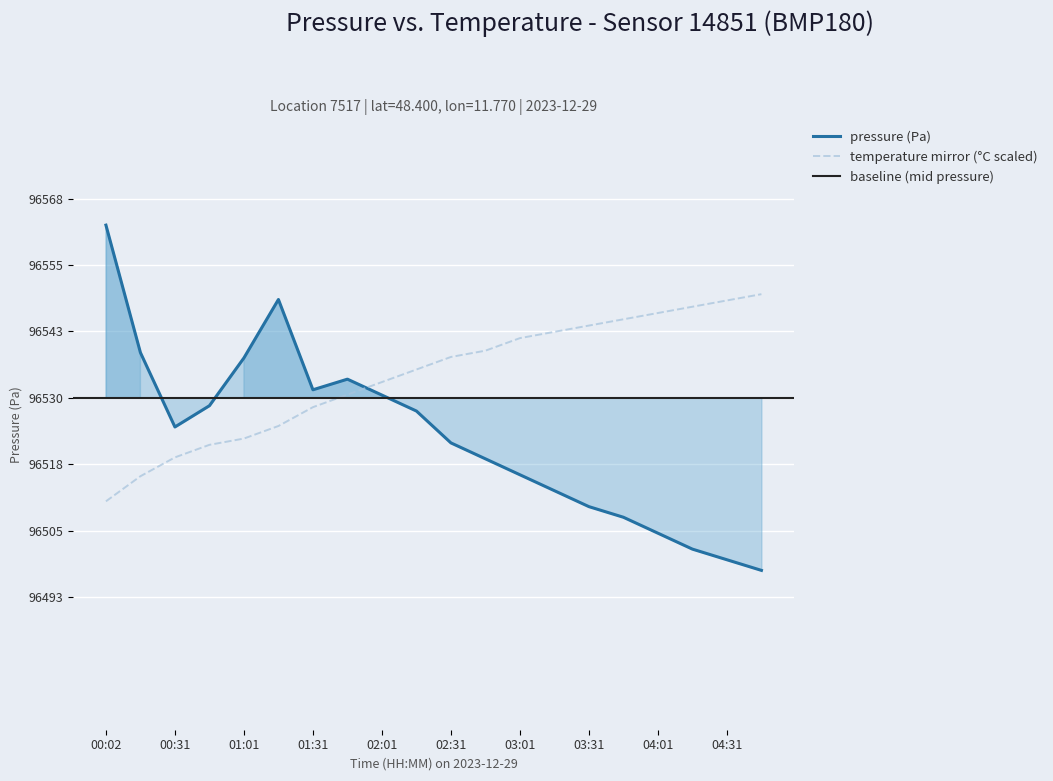

Reading left to right, what are all the values shown in this chart?

pressure: 96563.0	96539.0	96525.0	96529.0	96538.0	96549.0	96532.0	96534.0	96531.0	96528.0	96522.0	96519.0	96516.0	96513.0	96510.0	96508.0	96505.0	96502.0	96500.0	96498.0
temperature: 96511.0	96515.7	96519.3	96521.6	96522.8	96525.2	96528.7	96531.1	96533.5	96535.8	96538.2	96539.4	96541.7	96542.9	96544.1	96545.3	96546.5	96547.6	96548.8	96550.0